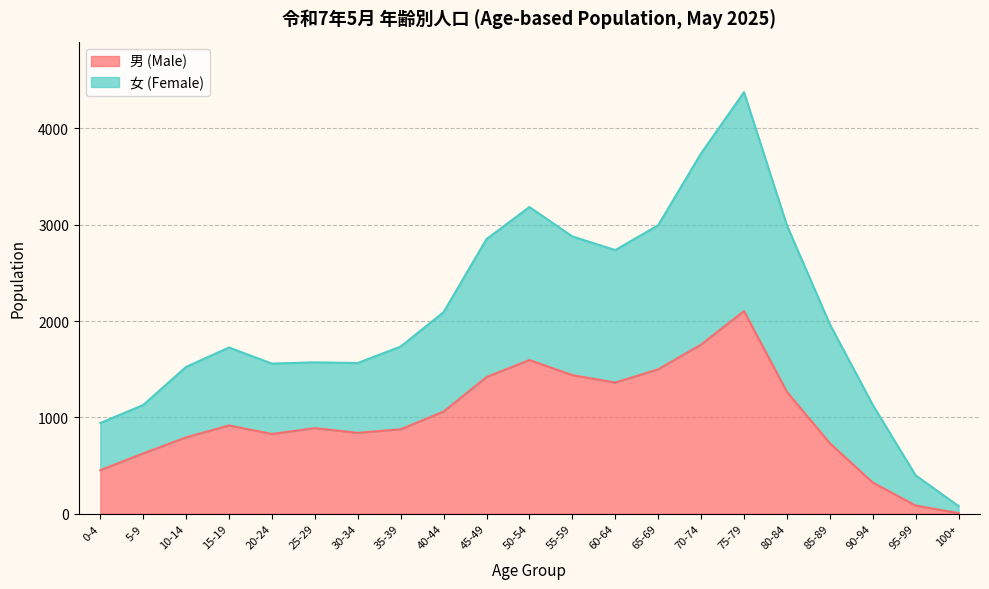

At which label does 男 (Male) reach its minimum?

100+